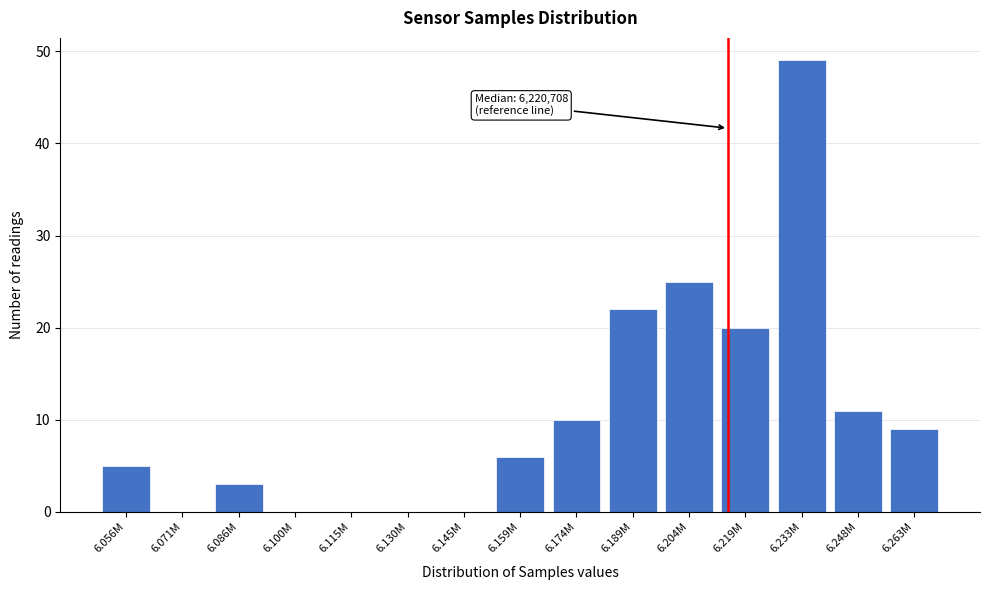

What is the ratio of the value at 6.174M to the value at 6.056M?

2.0